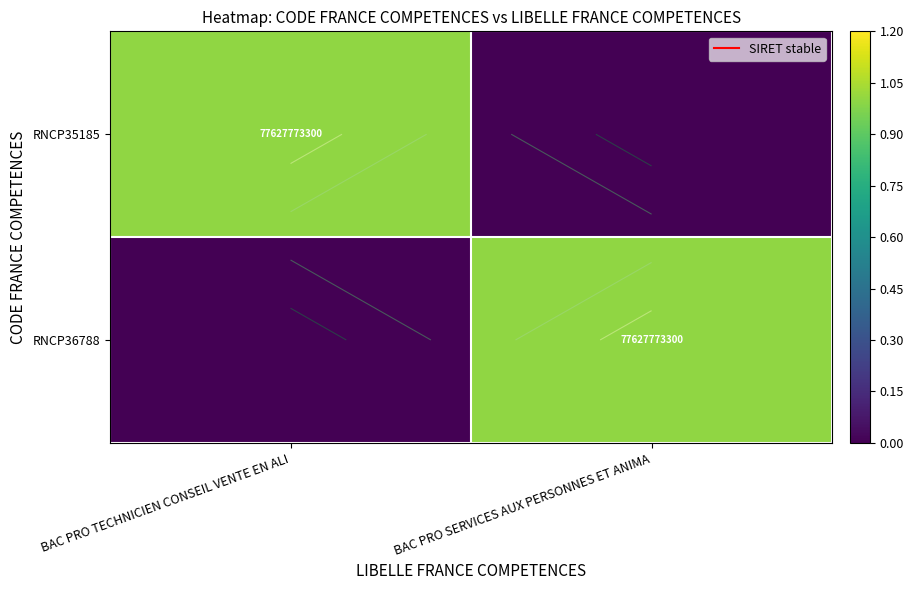

Count the RNCP36788 values in the range 0 to 1.

2